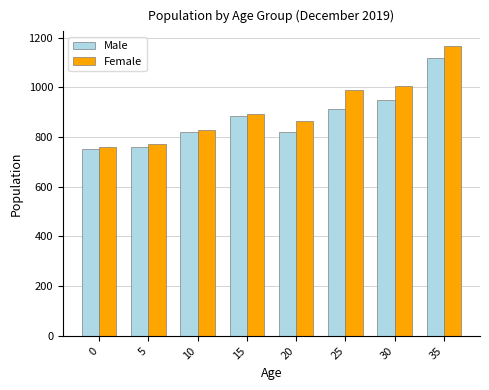

The value of Female at 10 is 1365. True or false?

False